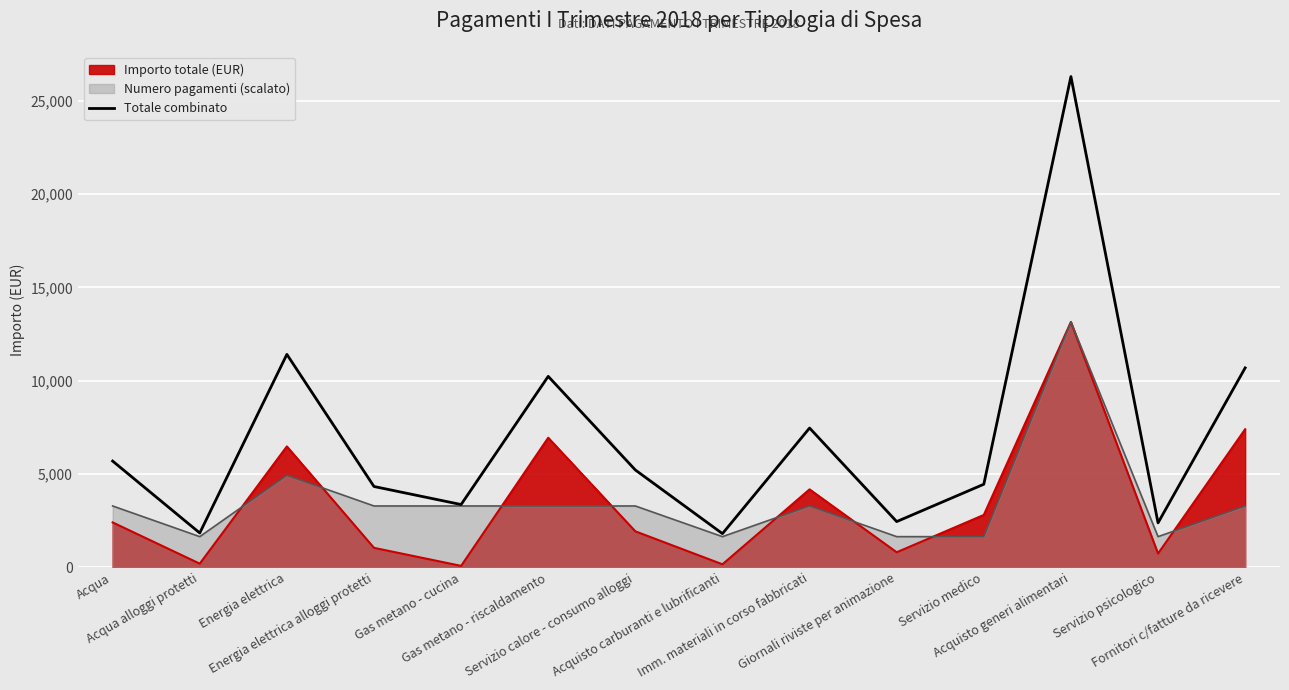

Where is the data nearest to the value 14053?

Energia elettrica